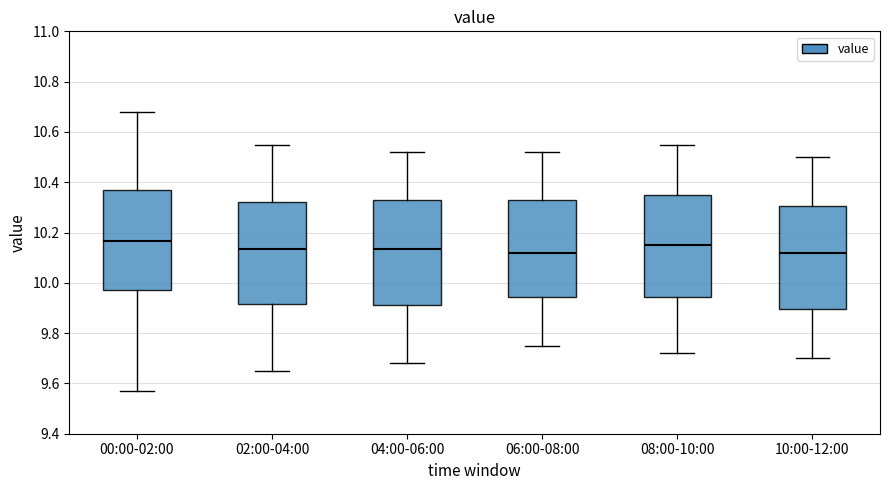

Reading left to right, read every box against the y-axis: the position of its median line, the range the box covers, and the ends of its whiskers. The values are not printed on the chart, so give them approximately, as read against the axis.

00:00-02:00: median 10.16, box 9.98 to 10.38, whiskers 9.58 to 10.68
02:00-04:00: median 10.14, box 9.92 to 10.32, whiskers 9.66 to 10.56
04:00-06:00: median 10.14, box 9.92 to 10.32, whiskers 9.68 to 10.52
06:00-08:00: median 10.12, box 9.94 to 10.32, whiskers 9.76 to 10.52
08:00-10:00: median 10.16, box 9.94 to 10.36, whiskers 9.72 to 10.56
10:00-12:00: median 10.12, box 9.90 to 10.30, whiskers 9.70 to 10.50